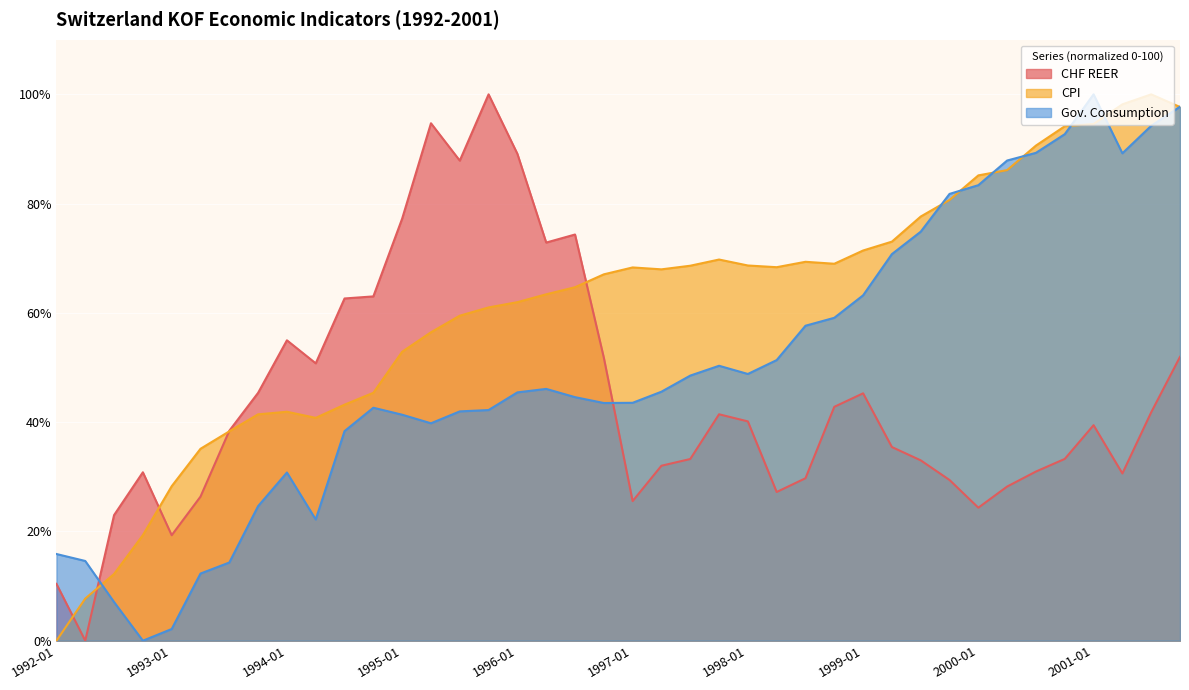

What is the maximum value for cpi?

100.0